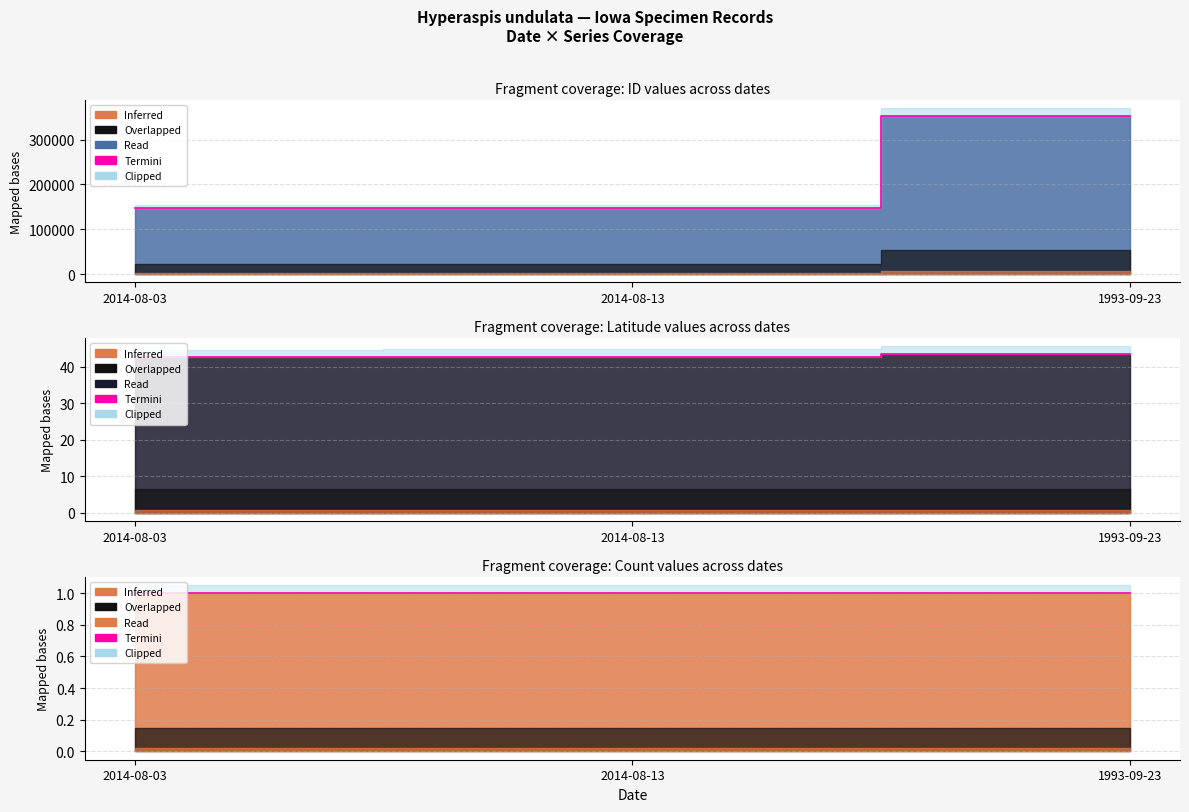

Read the ID value at 2014-08-03.

147671.0